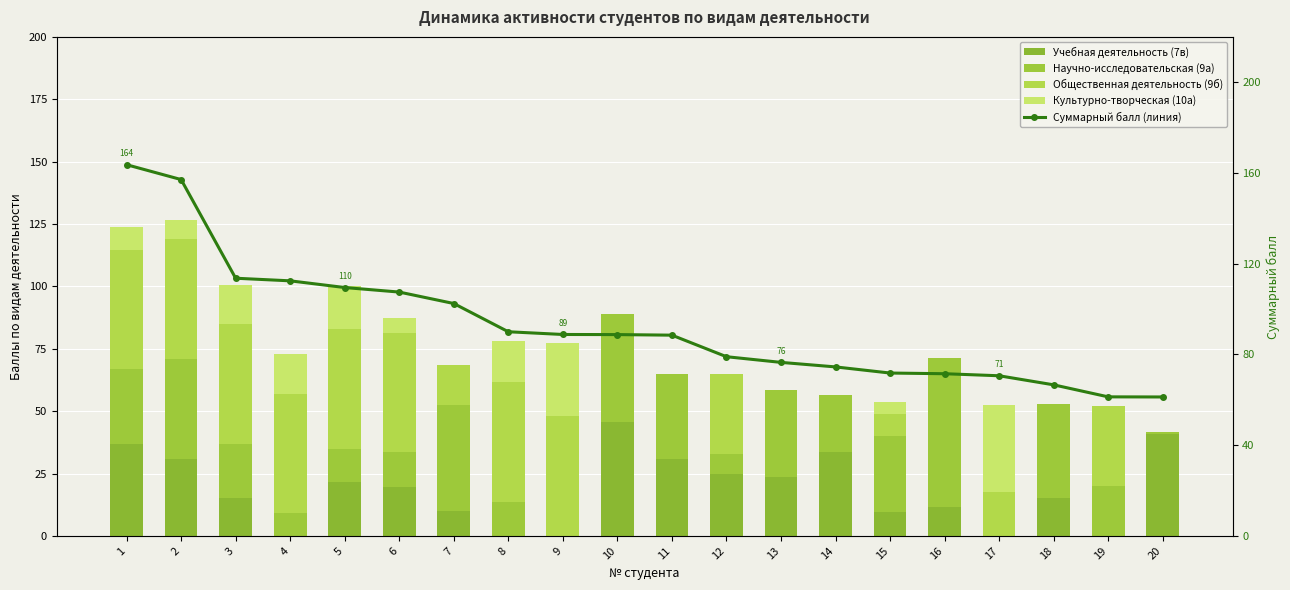

What is the difference between the maximum and minimum values in the Культурно-творческая (10а) series?

35.0